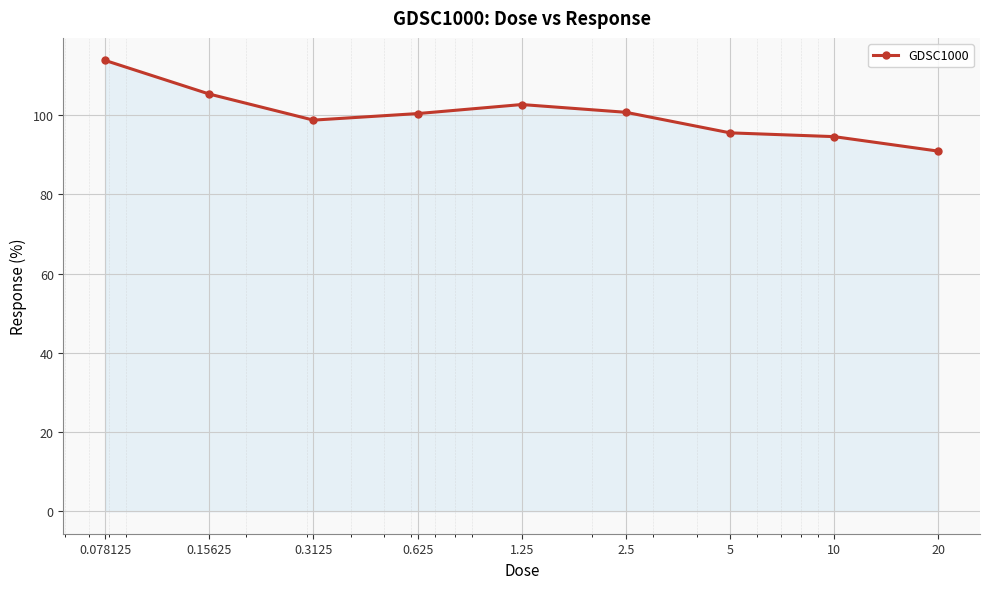

What is the difference between the second highest and minimum values?

14.4